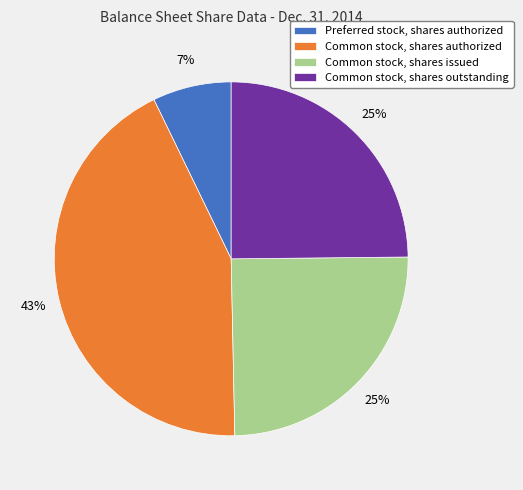

To the nearest percent, what is the combined percentage of Preferred stock, shares authorized and Common stock, shares outstanding?

32%